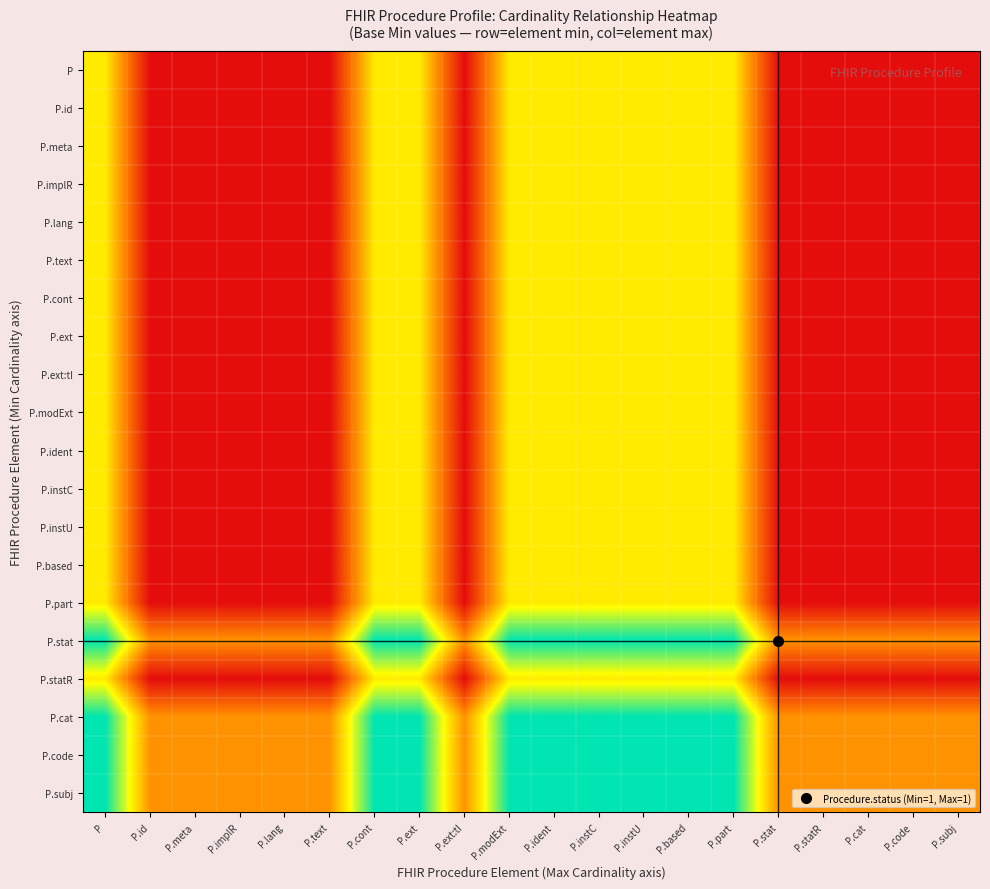

List the series in order of their peak value, highest first.

P.stat, P.cat, P.code, P.subj, P, P.id, P.meta, P.implR, P.lang, P.text, P.cont, P.ext, P.ext:tI, P.modExt, P.ident, P.instC, P.instU, P.based, P.part, P.statR